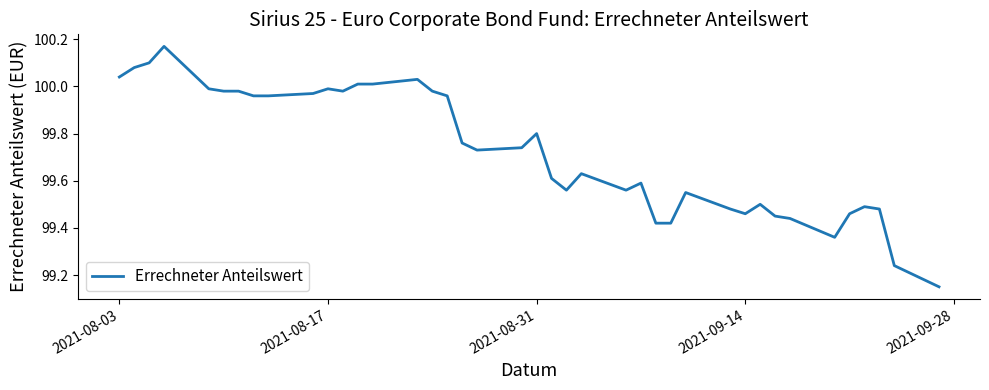

Does the chart have visible grid lines?

No